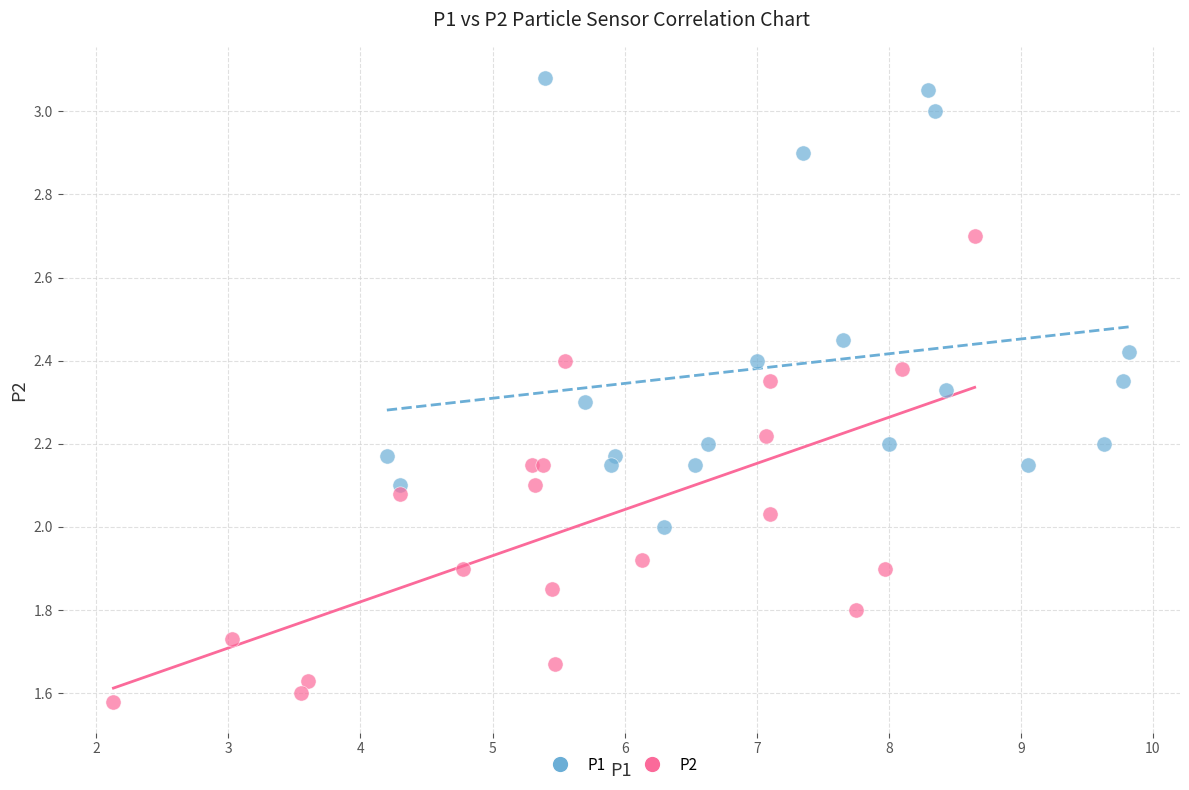

Which series contains the highest Y value?

P1